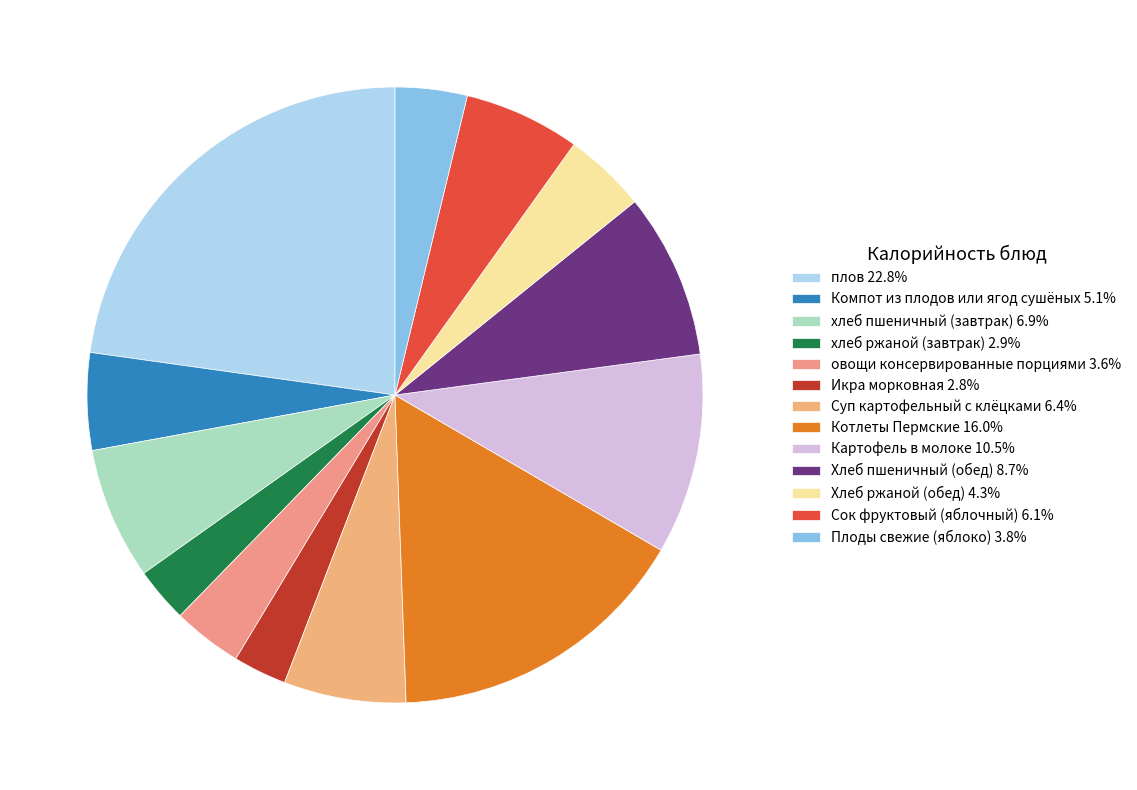

Does овощи консервированные порциями represent more than half of the total?

No